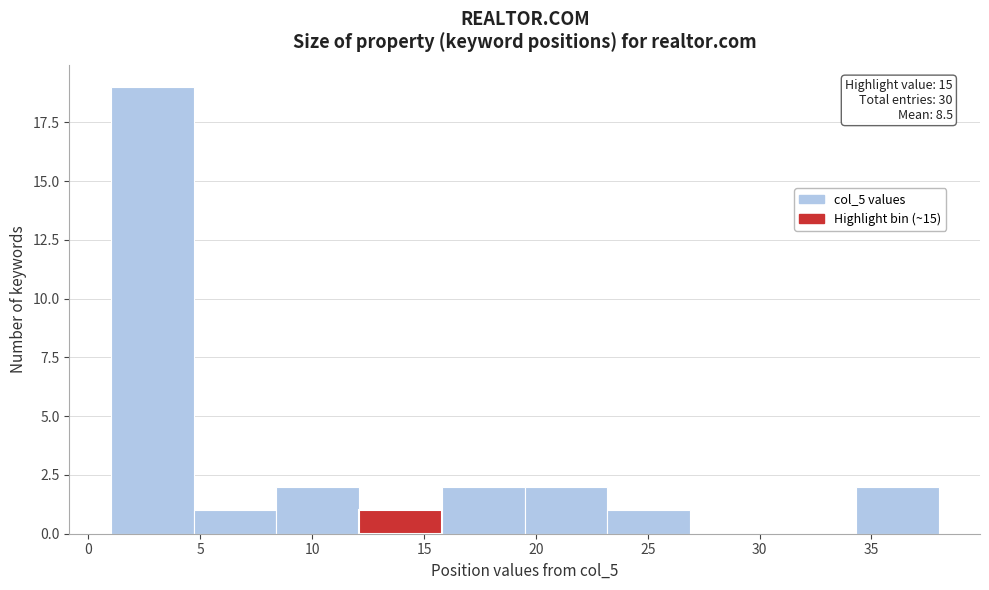

Which range on the x-axis has the tallest bar?

1.0 to 4.7